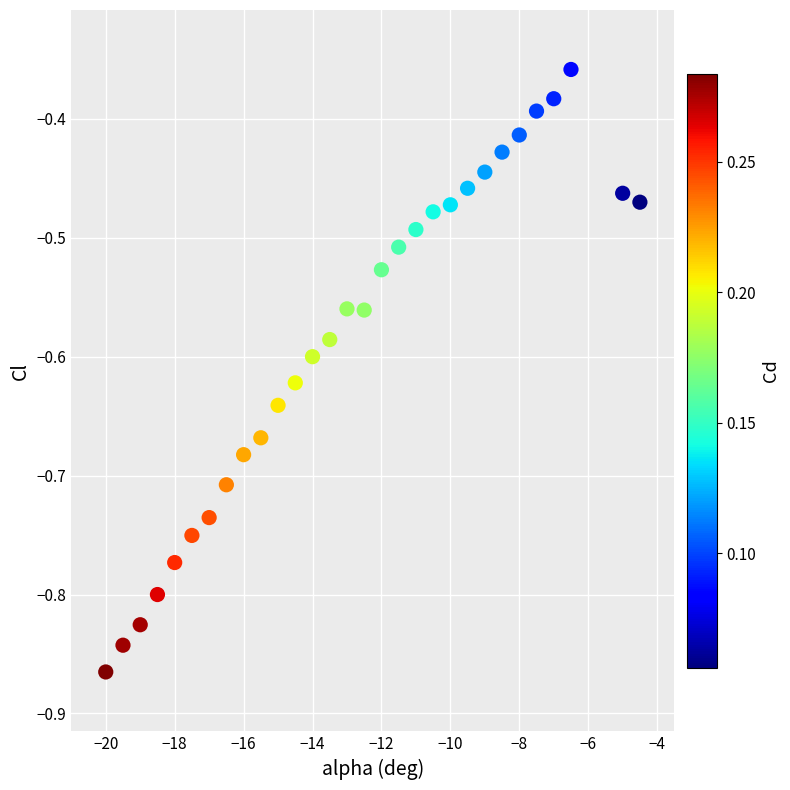

What is the range of Y values (max minus min)?

0.5